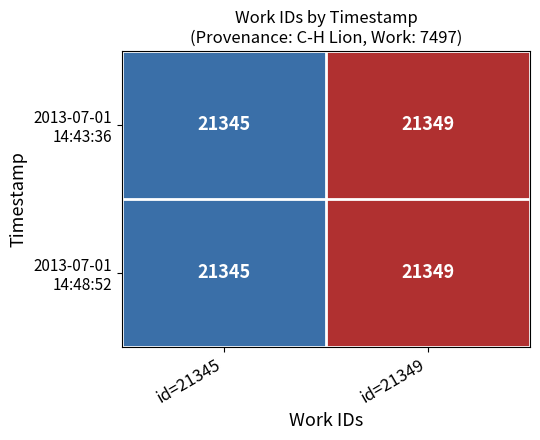

Which category has the lowest value across all series?

id=21345